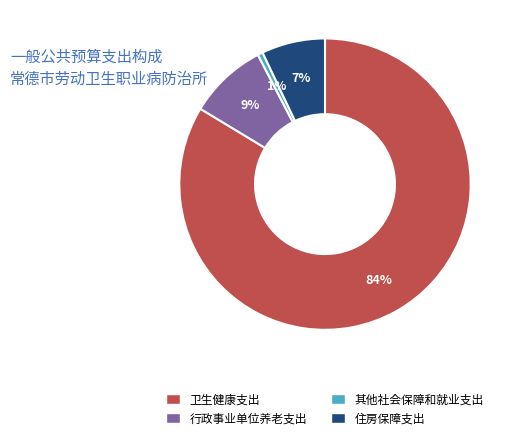

Do 行政事业单位养老支出 and 住房保障支出 together represent more than half of the pie?

No